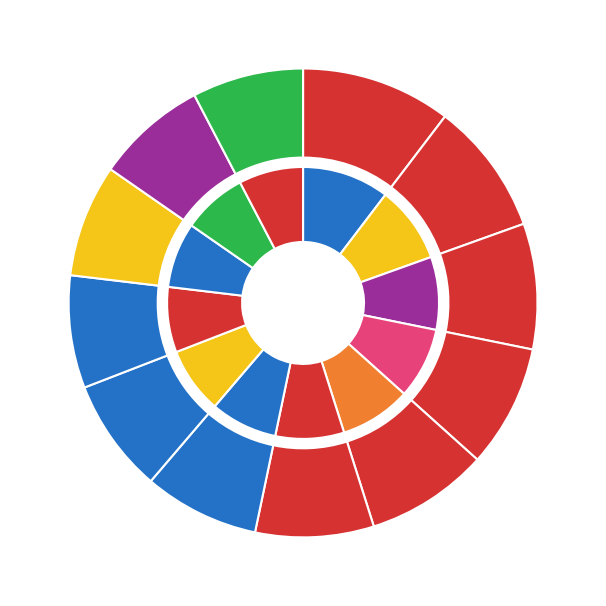

How many segments does this pie chart have?

12